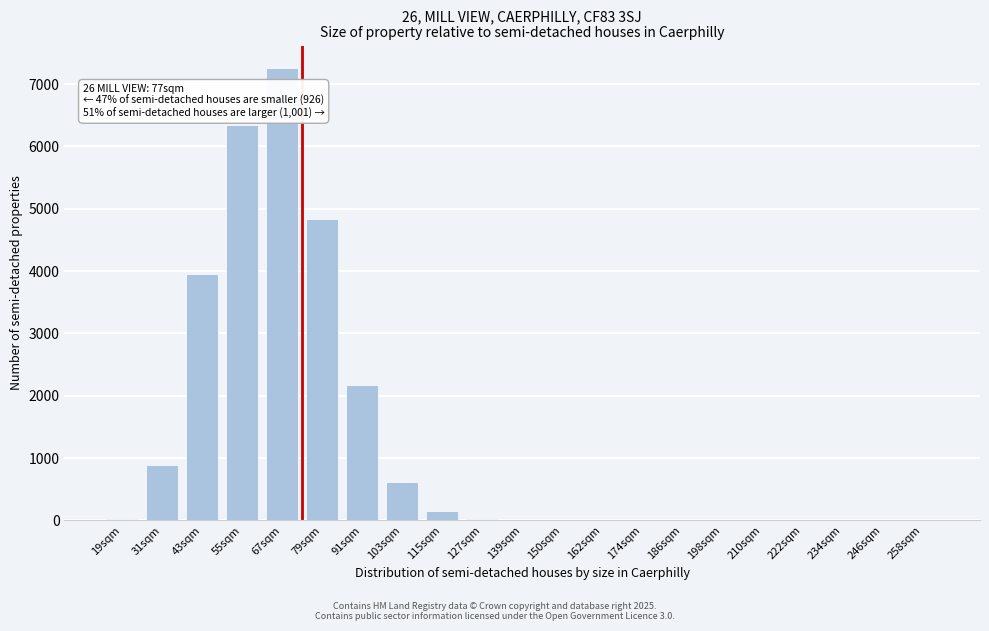

What is the change in value from 103sqm to 174sqm?

-621